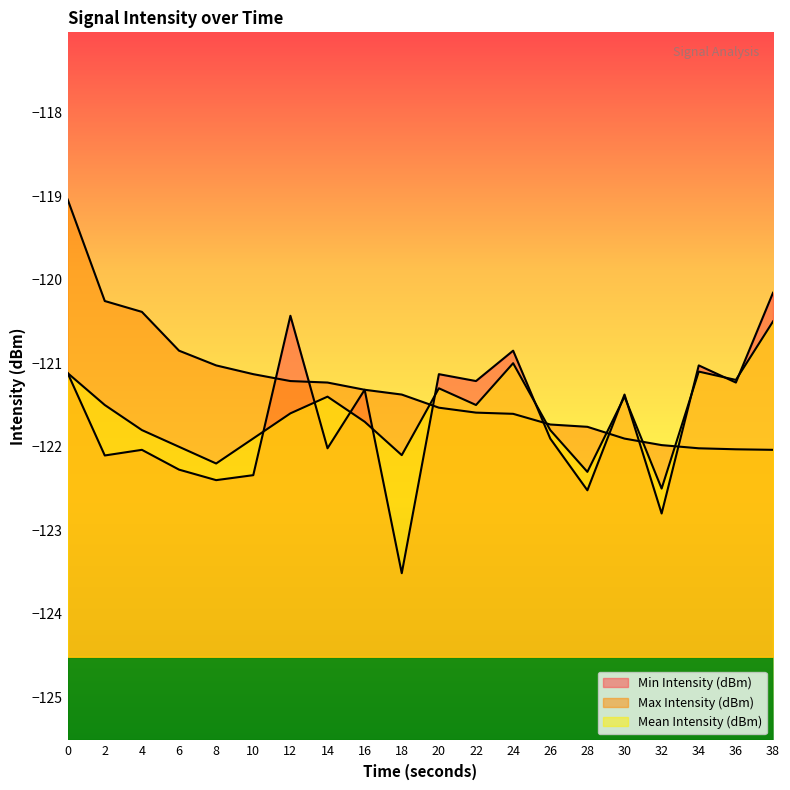

Where do Min Intensity (dBm) and Mean Intensity (dBm) first cross each other?

10 and 12